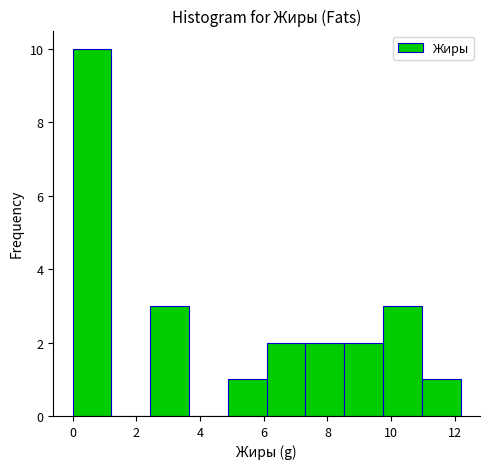

Reading left to right, transcribe this chart: for each bar, give the range it covers on the x-axis and its height. Neither the bar edges nor the heights are printed on the chart, so give them approximately, as read against the axes.

0.0 to 1.2: 10
1.2 to 2.4: 0
2.4 to 3.6: 3
3.6 to 4.8: 0
4.8 to 6.0: 1
6.0 to 7.4: 2
7.4 to 8.6: 2
8.6 to 9.8: 2
9.8 to 11.0: 3
11.0 to 12.2: 1